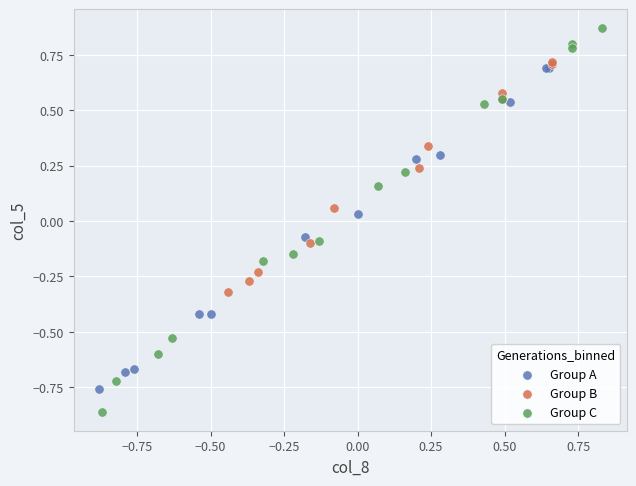

Which series reaches the maximum Y coordinate?

Group C